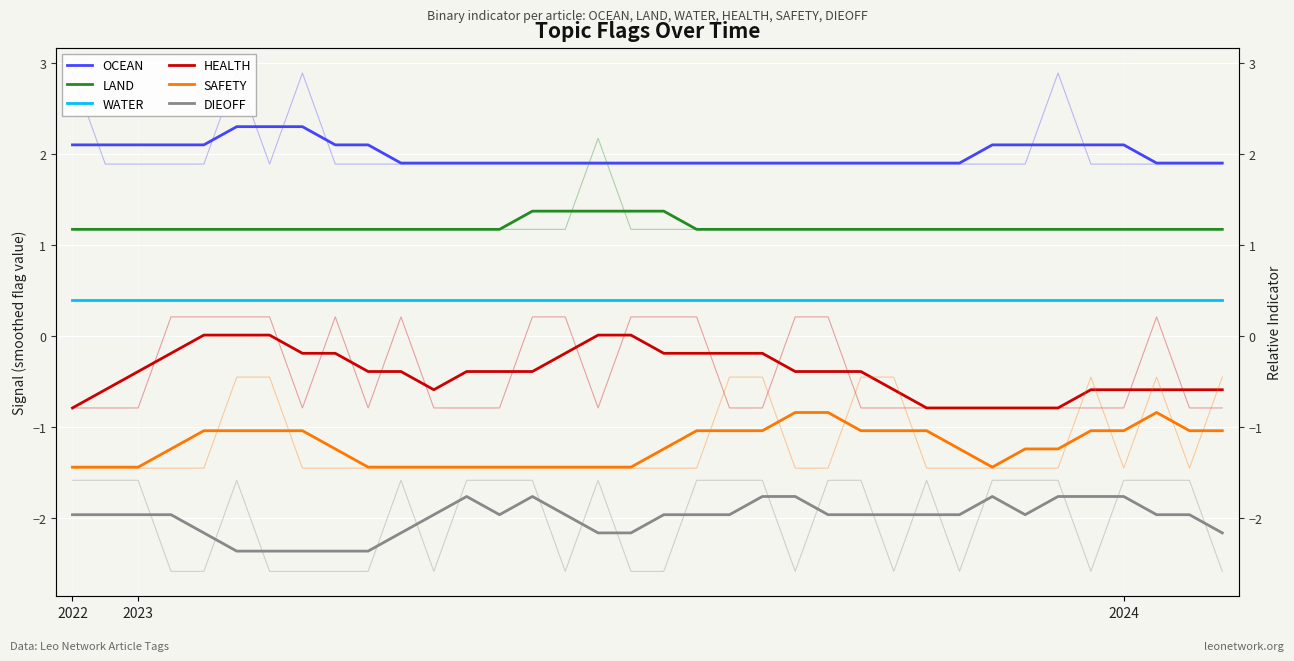

What is the spread (max minus min) of values at 26?

3.9